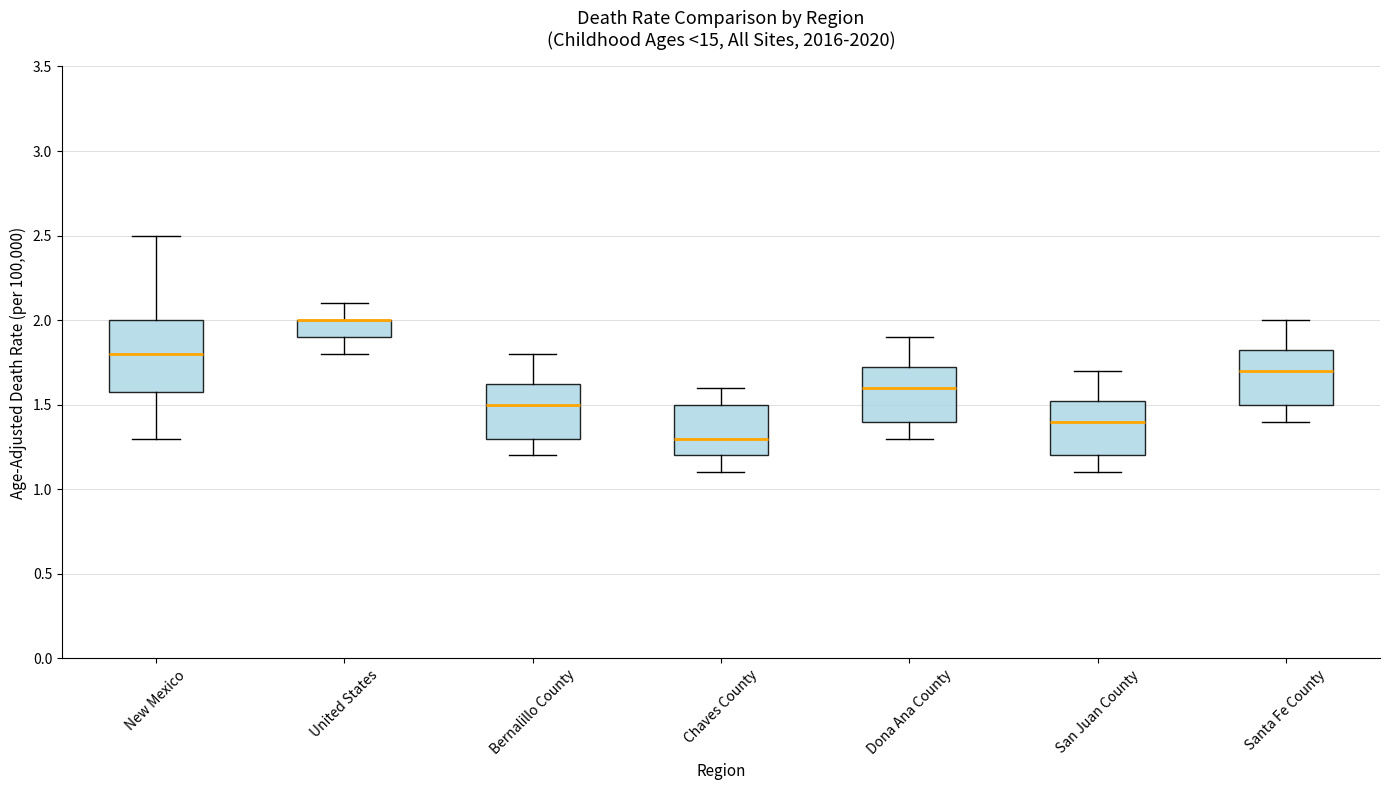

Reading left to right, read every box against the y-axis: the position of its median line, the range the box covers, and the ends of its whiskers. The values are not printed on the chart, so give them approximately, as read against the axis.

New Mexico: median 1.80, box 1.60 to 2.00, whiskers 1.30 to 2.50
United States: median 2.00 (drawn on the box's upper edge), box 1.90 to 2.00, whiskers 1.80 to 2.10
Bernalillo County: median 1.50, box 1.30 to 1.65, whiskers 1.20 to 1.80
Chaves County: median 1.30, box 1.20 to 1.50, whiskers 1.10 to 1.60
Dona Ana County: median 1.60, box 1.40 to 1.75, whiskers 1.30 to 1.90
San Juan County: median 1.40, box 1.20 to 1.55, whiskers 1.10 to 1.70
Santa Fe County: median 1.70, box 1.50 to 1.85, whiskers 1.40 to 2.00